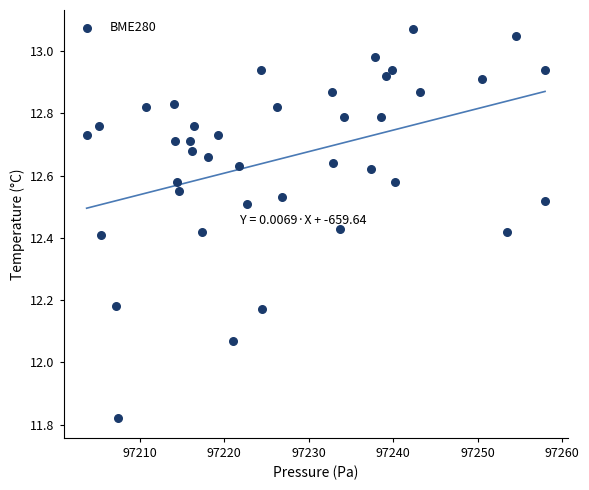

What is the range of X values (max minus min)?

54.3